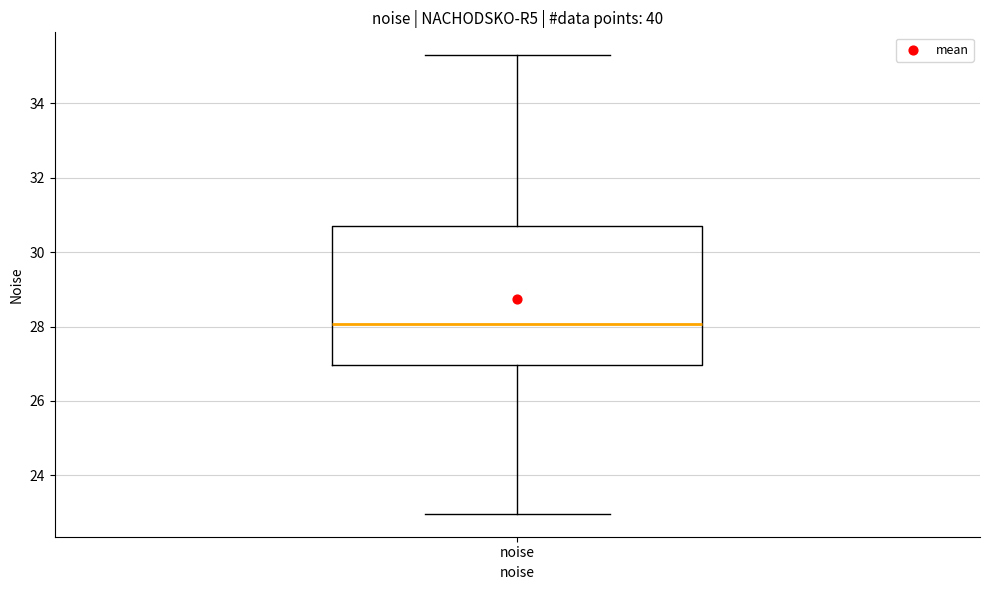

Where does the median line of the box for noise sit on the y-axis? The values are not printed on the chart, so give them approximately, as read against the axis.

28.0